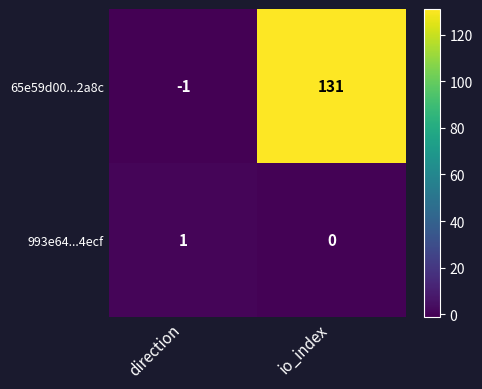

The 993e64...4ecf series shows 0 at io_index. True or false?

True